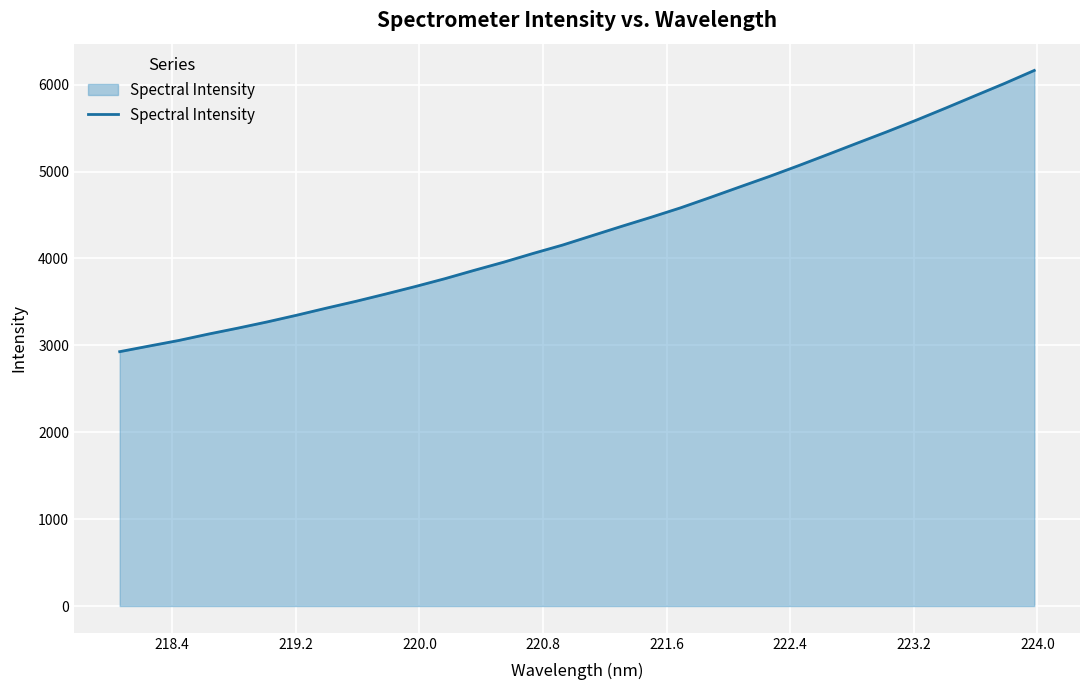

What is the difference between the maximum and minimum values?

3236.1